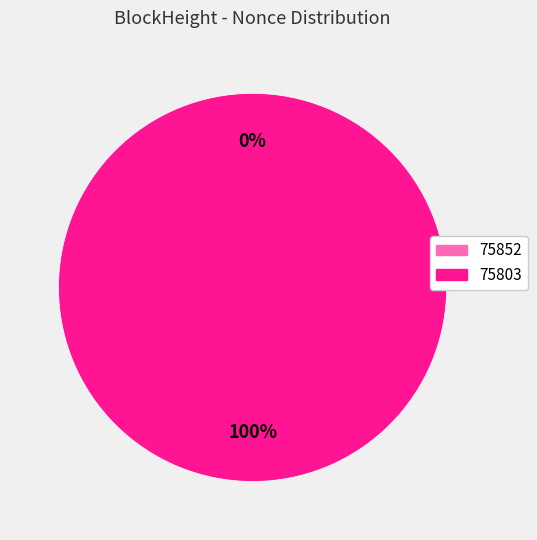

Which slice is the largest?

75803